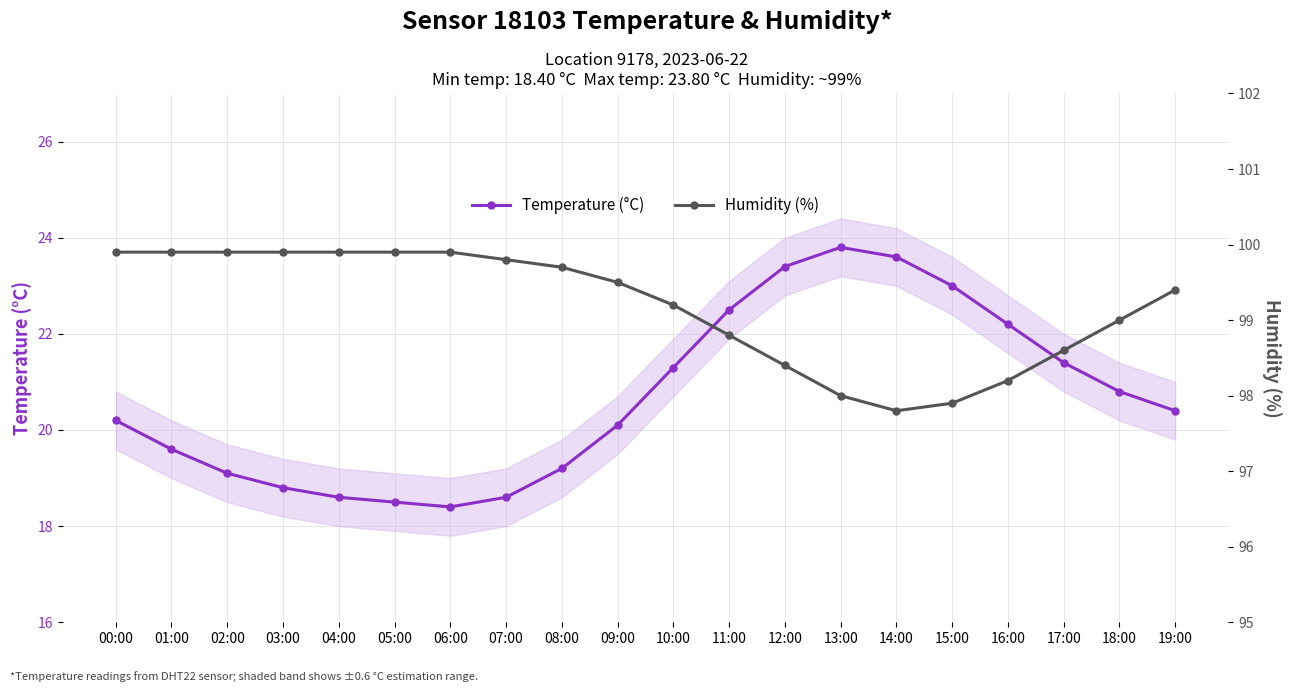

True or false: Temperature (°C) and Humidity (%) intersect in this chart.

False